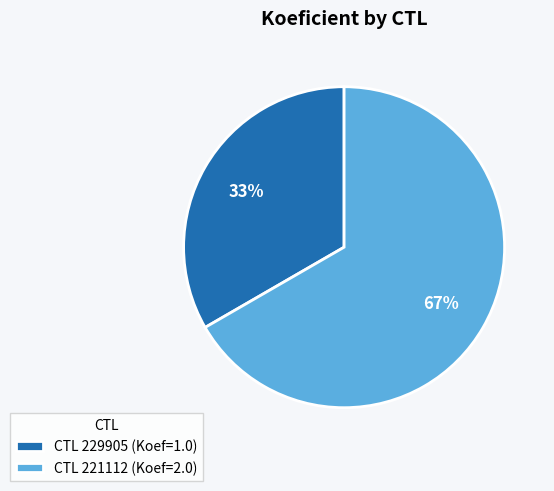

What is the largest slice in the pie chart?

CTL 221112 (Koef=2.0)